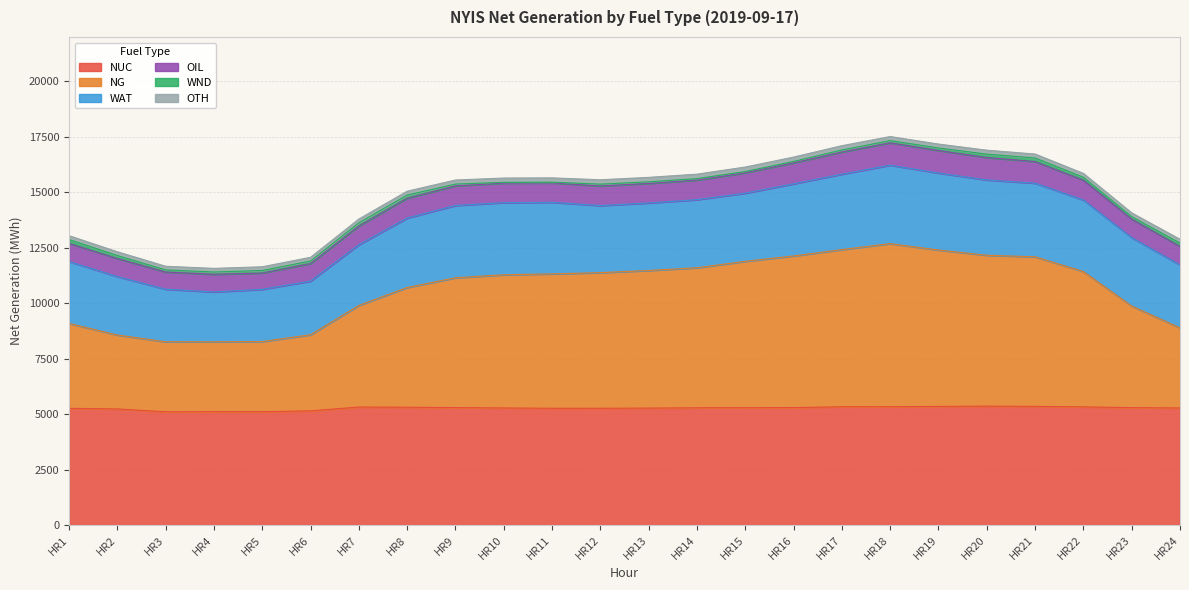

Reading left to right, transcribe all the data shown in this chart.

NUC: HR1=5261	HR2=5232	HR3=5105	HR4=5109	HR5=5109	HR6=5147	HR7=5318	HR8=5310	HR9=5293	HR10=5276	HR11=5263	HR12=5263	HR13=5271	HR14=5284	HR15=5289	HR16=5293	HR17=5332	HR18=5333	HR19=5346	HR20=5359	HR21=5348	HR22=5327	HR23=5291	HR24=5276
NG: HR1=3825	HR2=3334	HR3=3155	HR4=3149	HR5=3161	HR6=3429	HR7=4579	HR8=5396	HR9=5852	HR10=6005	HR11=6057	HR12=6113	HR13=6202	HR14=6312	HR15=6597	HR16=6836	HR17=7083	HR18=7351	HR19=7049	HR20=6800	HR21=6742	HR22=6099	HR23=4579	HR24=3611
WAT: HR1=2791	HR2=2632	HR3=2370	HR4=2247	HR5=2353	HR6=2418	HR7=2738	HR8=3130	HR9=3258	HR10=3250	HR11=3226	HR12=3023	HR13=3043	HR14=3069	HR15=3072	HR16=3251	HR17=3399	HR18=3535	HR19=3470	HR20=3395	HR21=3319	HR22=3226	HR23=3084	HR24=2835
OIL: HR1=819	HR2=814	HR3=774	HR4=797	HR5=736	HR6=791	HR7=843	HR8=892	HR9=885	HR10=879	HR11=875	HR12=884	HR13=880	HR14=883	HR15=919	HR16=946	HR17=1000	HR18=1008	HR19=1017	HR20=1013	HR21=975	HR22=892	HR23=835	HR24=835
WND: HR1=173	HR2=135	HR3=95	HR4=103	HR5=116	HR6=114	HR7=142	HR8=144	HR9=81	HR10=36	HR11=32	HR12=82	HR13=74	HR14=66	HR15=57	HR16=63	HR17=92	HR18=101	HR19=114	HR20=152	HR21=162	HR22=131	HR23=109	HR24=151
OTH: HR1=173	HR2=170	HR3=165	HR4=164	HR5=166	HR6=169	HR7=174	HR8=175	HR9=183	HR10=194	HR11=195	HR12=198	HR13=201	HR14=202	HR15=203	HR16=197	HR17=193	HR18=183	HR19=176	HR20=177	HR21=176	HR22=174	HR23=171	HR24=173